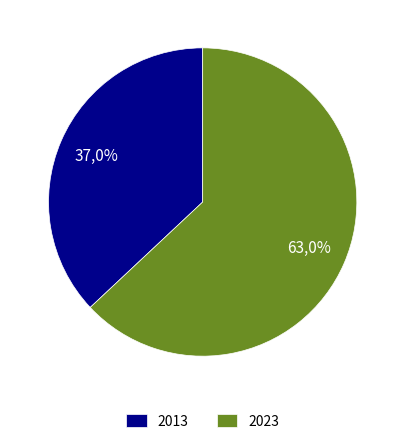

Is there any slice that represents more than half of the pie?

Yes